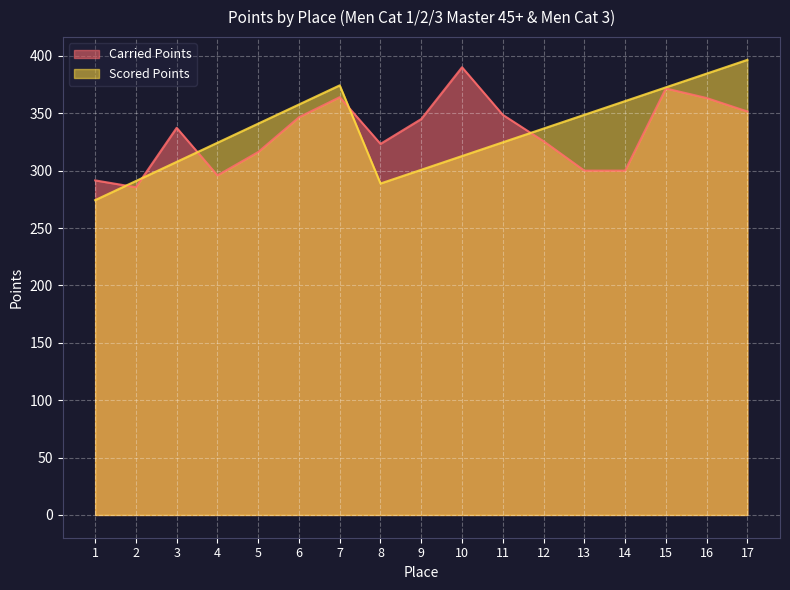

How many interior local valleys does the Carried Points series have?

3